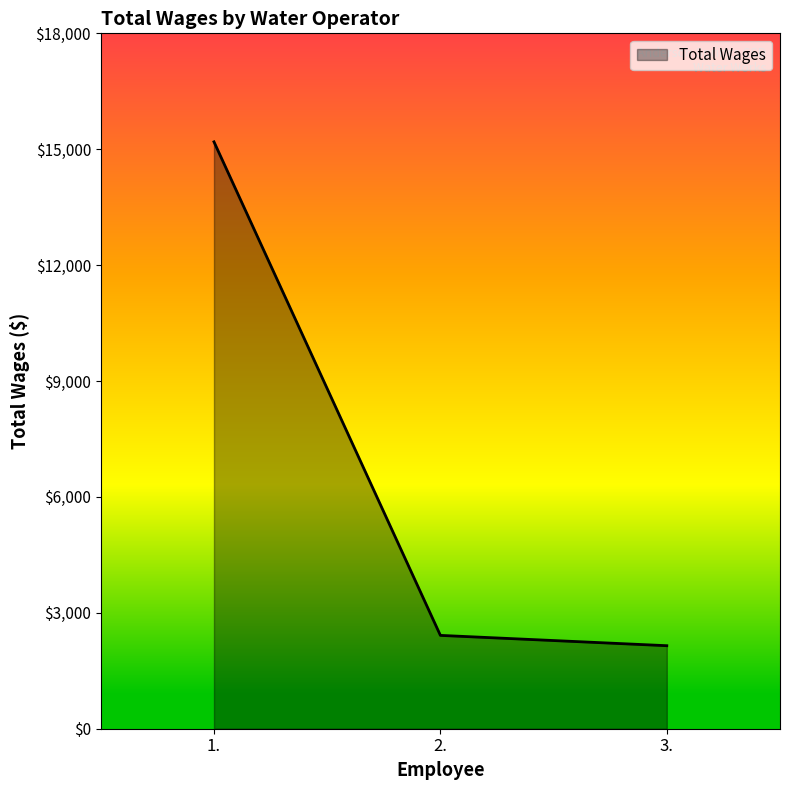

Where is the data nearest to the value 8670?

2.